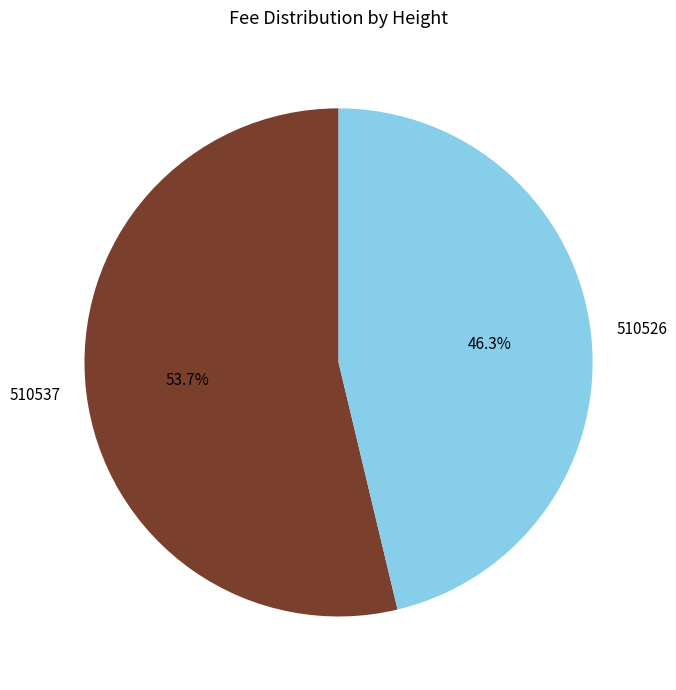

What is the ratio of the value at 510537 to the value at 510526?

1.2